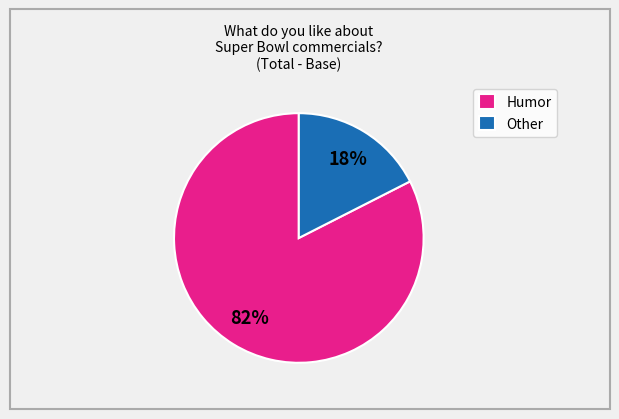

Is there any slice that represents more than half of the pie?

Yes